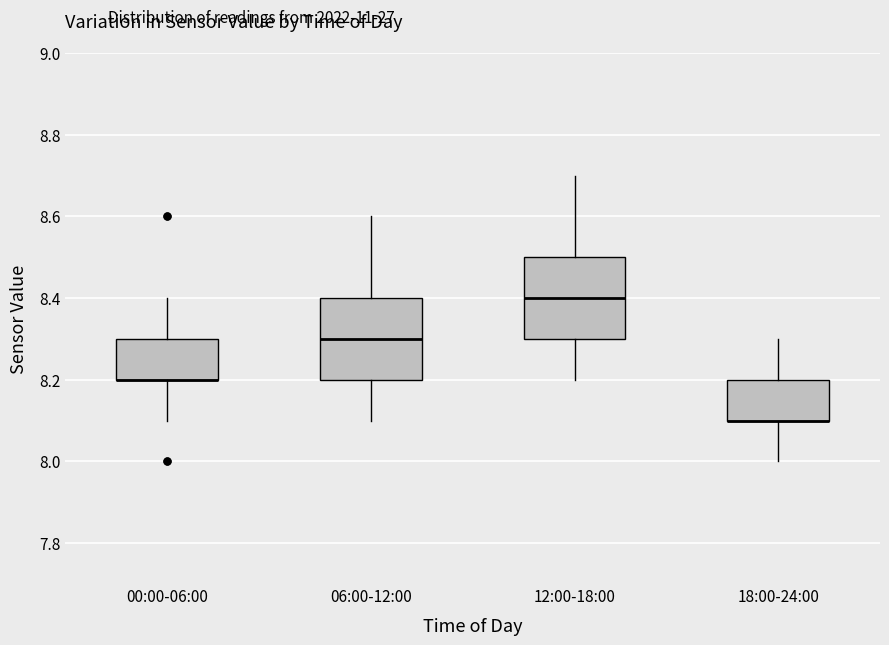

Reading left to right, read every box against the y-axis: the position of its median line, the range the box covers, and the ends of its whiskers. The values are not printed on the chart, so give them approximately, as read against the axis.

00:00-06:00: median 8.2 (drawn on the box's lower edge), box 8.2 to 8.3, whiskers 8.1 to 8.4
06:00-12:00: median 8.3, box 8.2 to 8.4, whiskers 8.1 to 8.6
12:00-18:00: median 8.4, box 8.3 to 8.5, whiskers 8.2 to 8.7
18:00-24:00: median 8.1 (drawn on the box's lower edge), box 8.1 to 8.2, whiskers 8.0 to 8.3